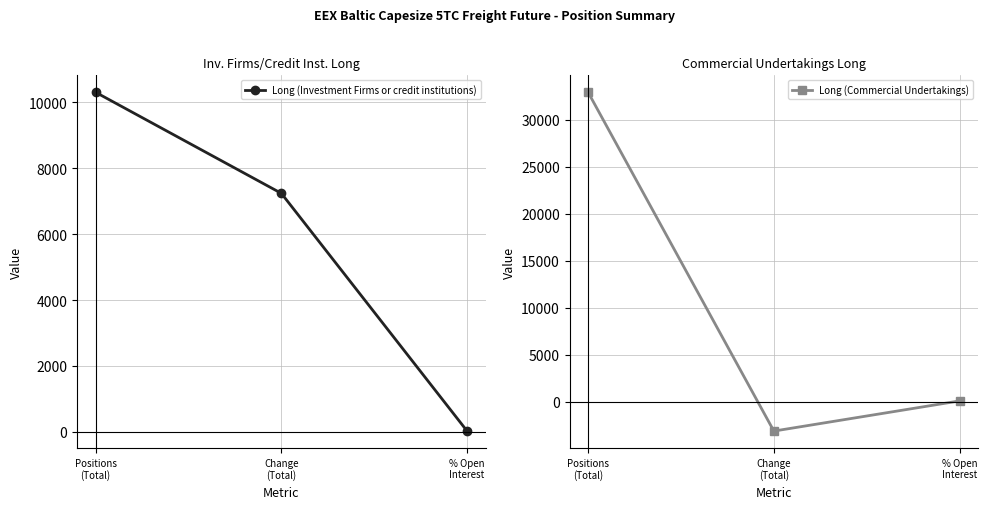

True or false: Long (Commercial Undertakings) has a value of 71.9 at % Open
Interest.

True